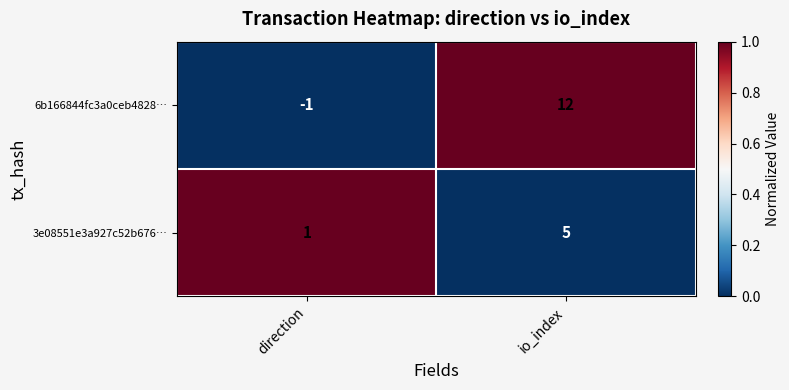

Reading left to right, list all the values displayed in this chart.

6b166844fc3a0ceb4828…: direction=-1	io_index=12
3e08551e3a927c52b676…: direction=1	io_index=5